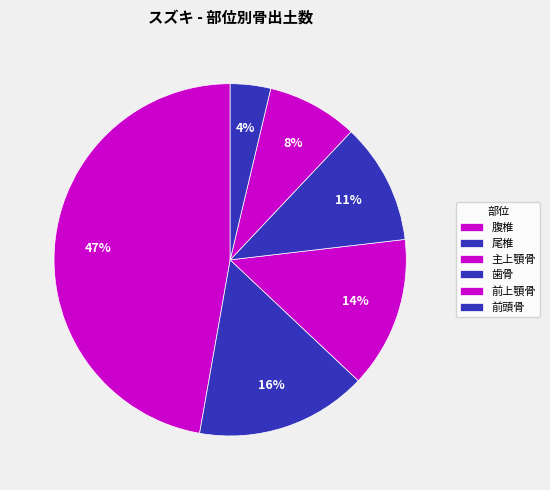

Rank the categories by value from highest to lowest.

腹椎, 尾椎, 主上顎骨, 歯骨, 前上顎骨, 前頭骨